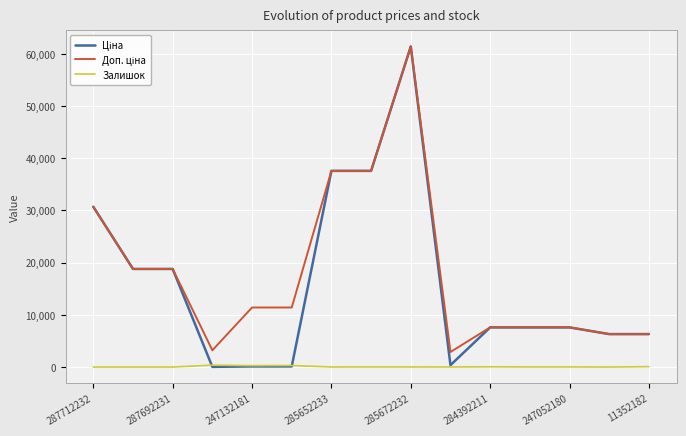

What is the maximum value shown in the chart?

61434.3